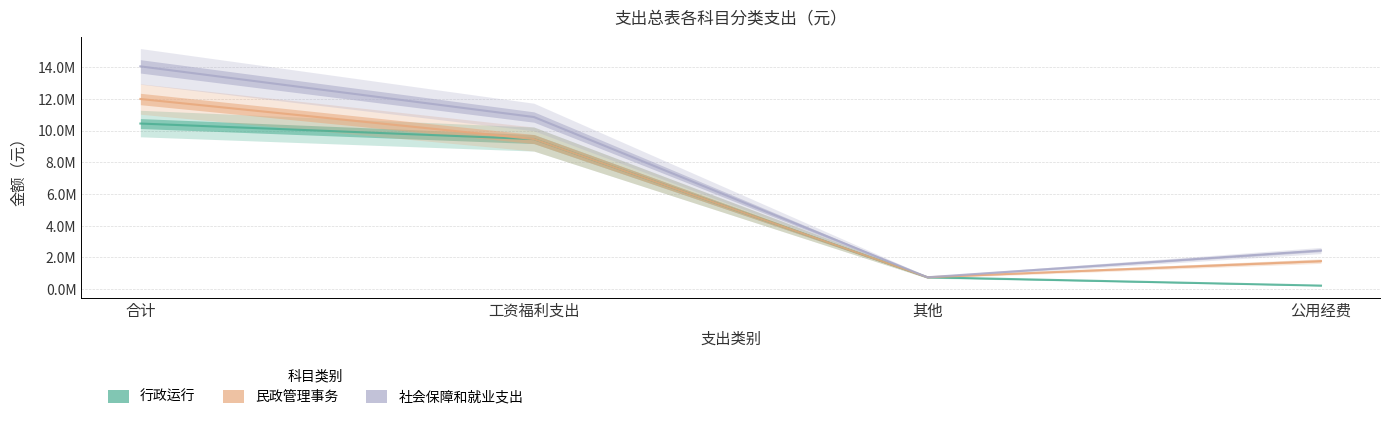

At which label is 民政管理事务 closest to 6375150?

工资福利支出